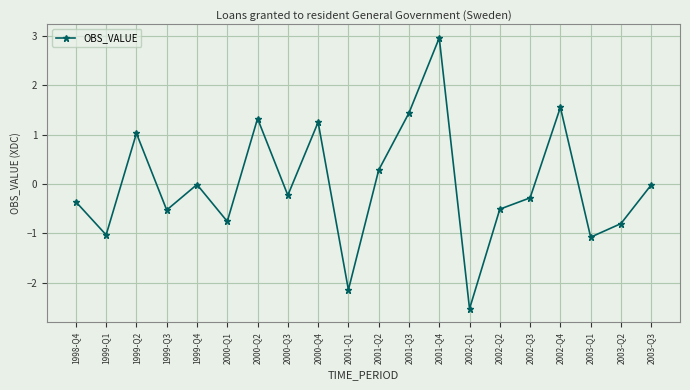

The chart shows a value of -0.8 at 1999-Q3. True or false?

False